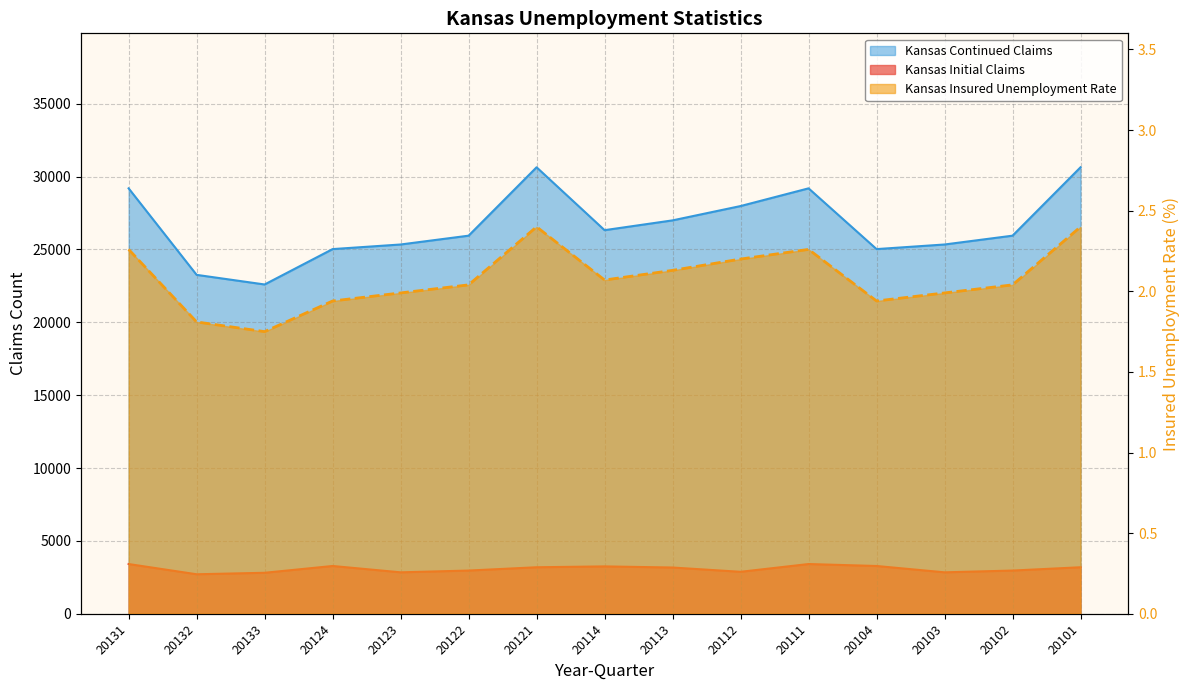

At which label does Kansas Continued Claims reach its minimum?

20133